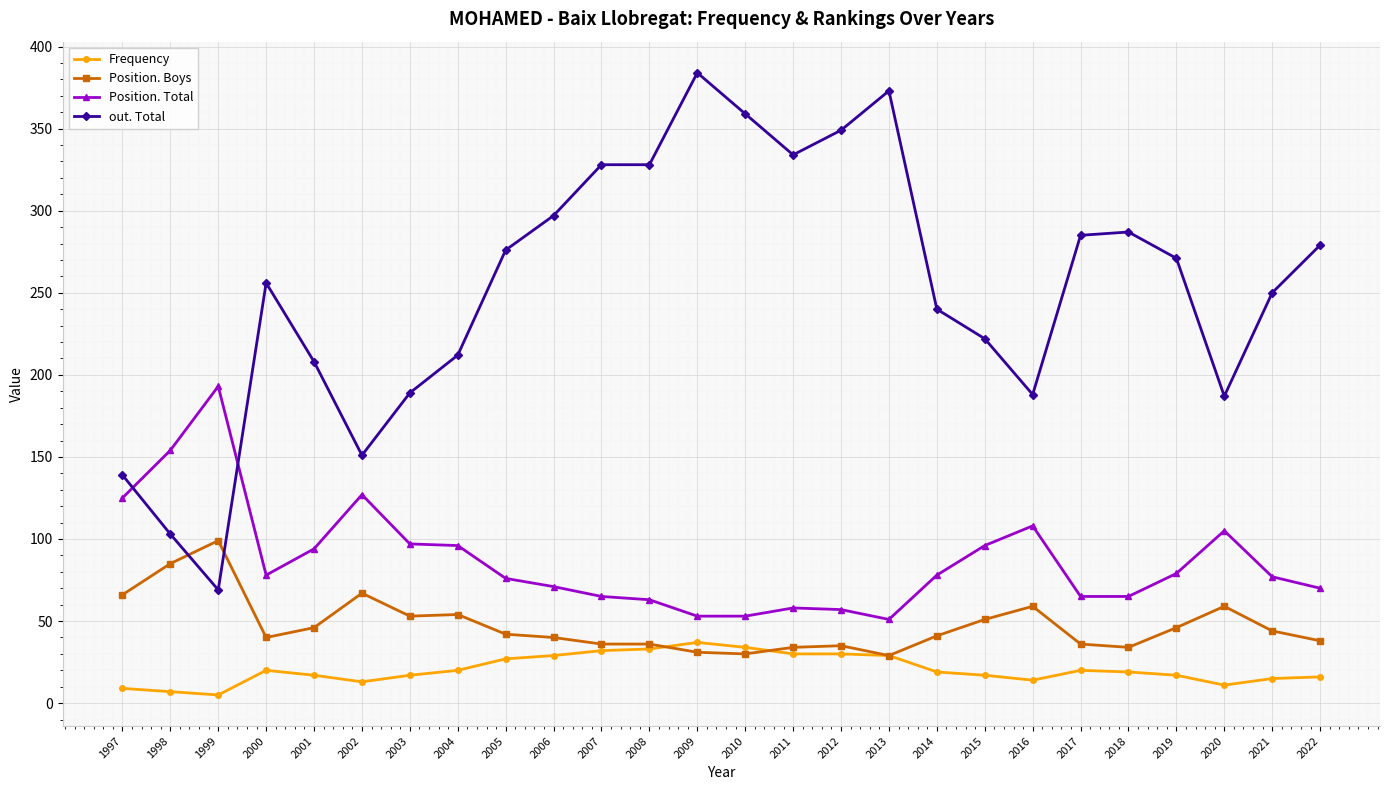

How many series are shown in this chart?

4